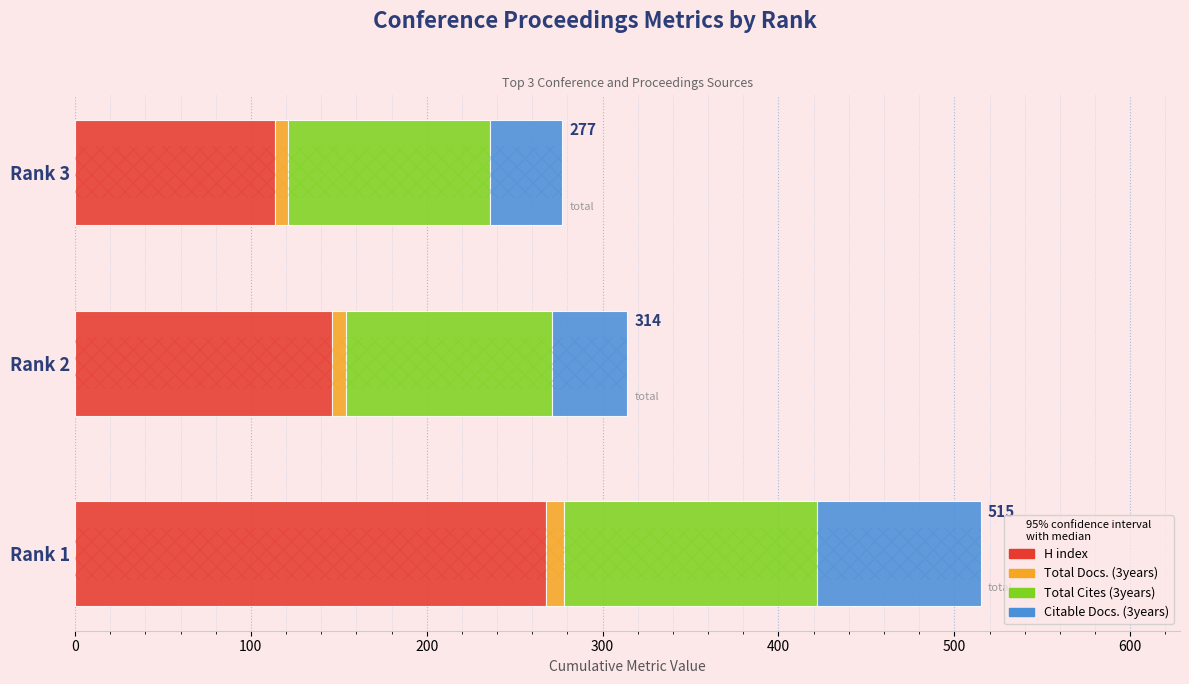

What is the total value across all series at 200?

277